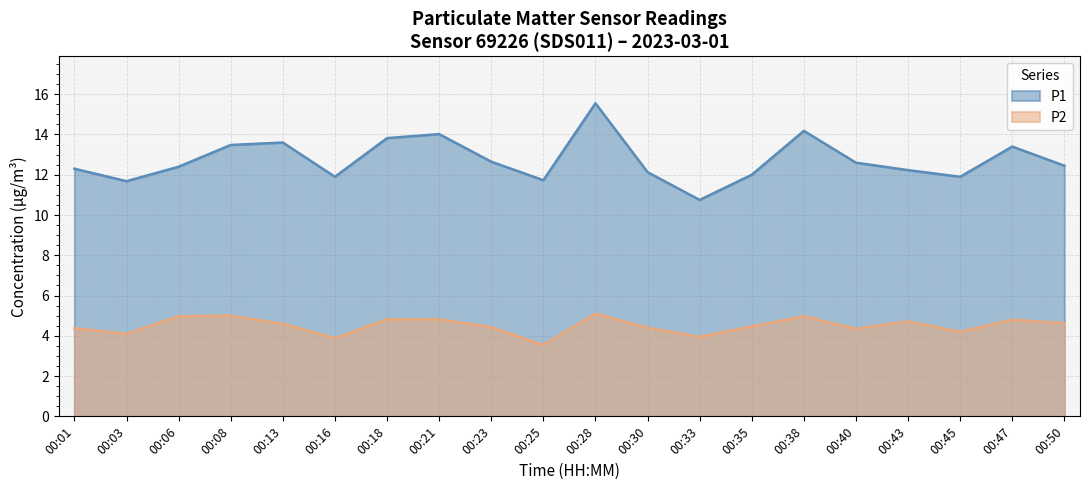

What is the approximate value of P1 at 00:40?

12.6